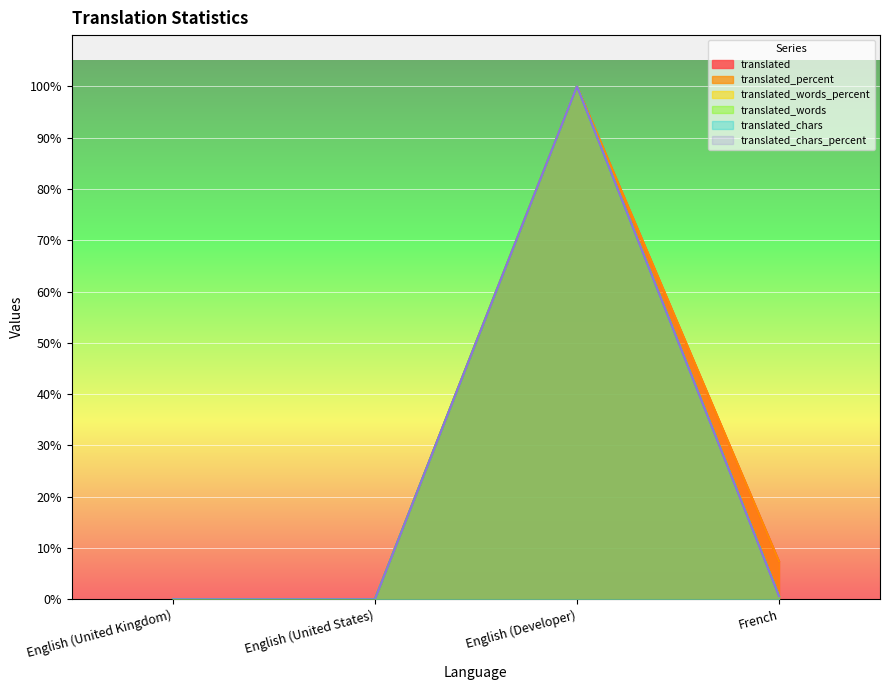

What is the greatest value displayed?

100.0